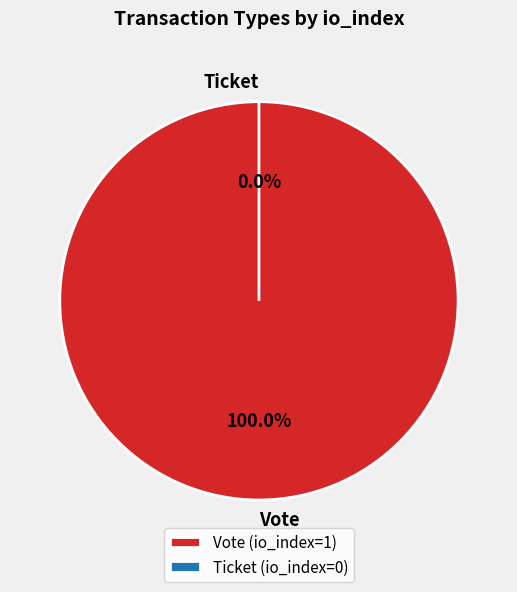

What is the smallest slice in the pie chart?

Ticket